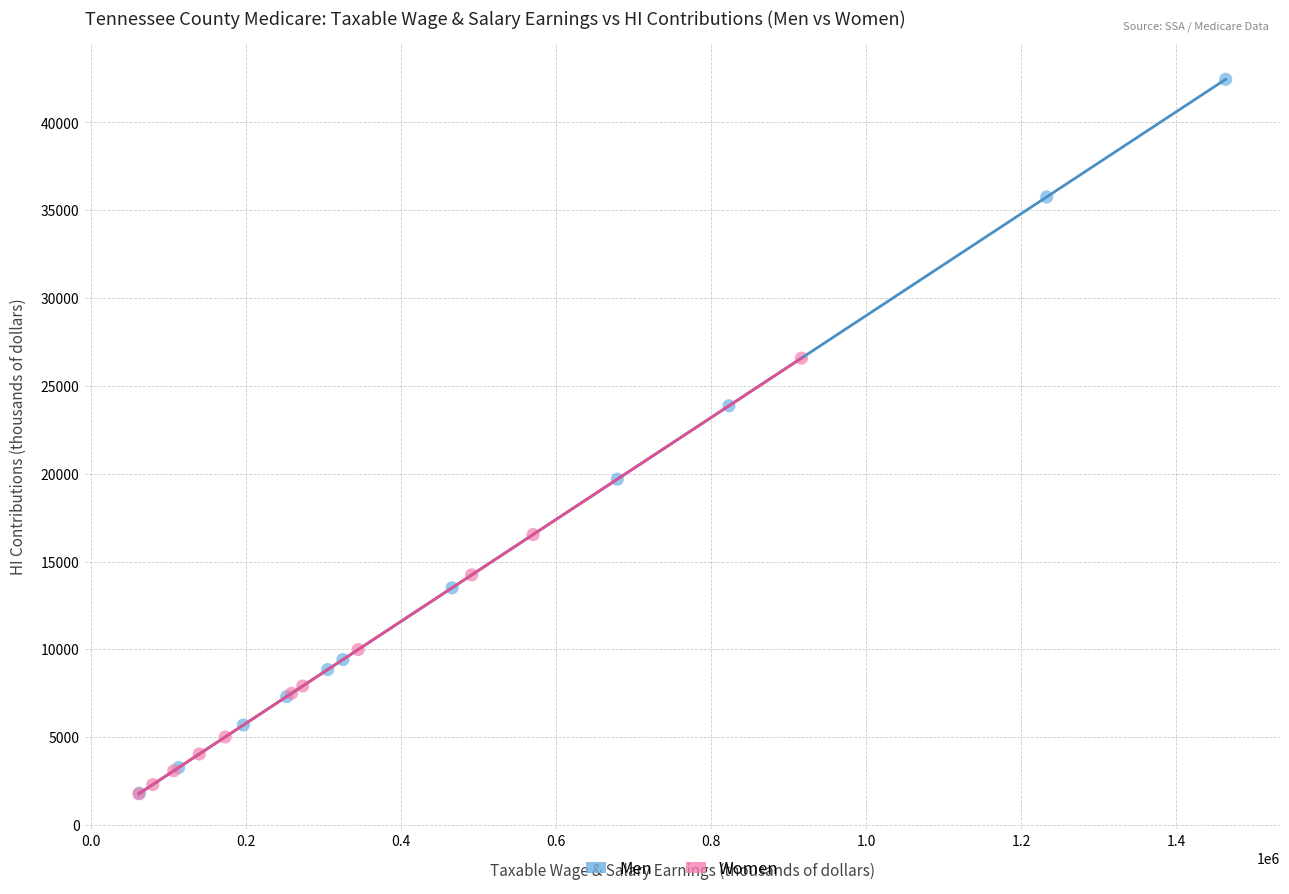

Which series has the largest Y range (max minus min)?

Men